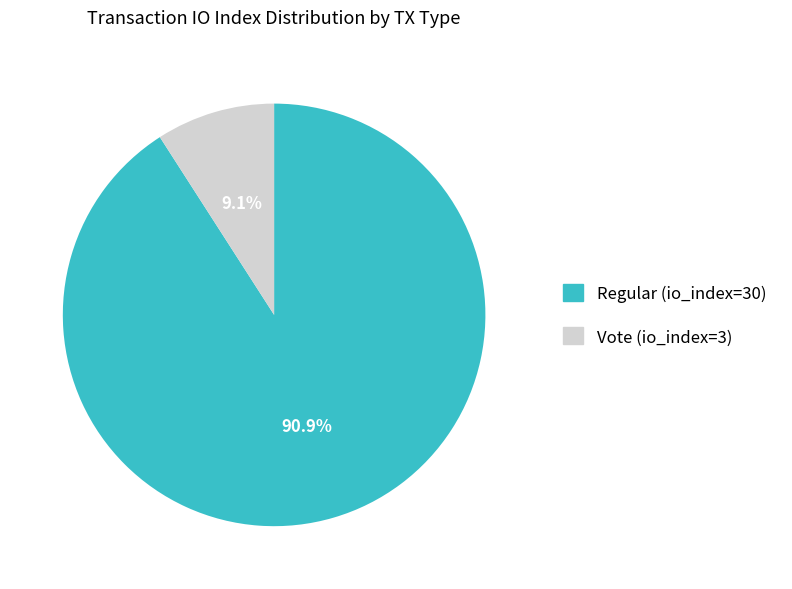

What percentage is the Vote (io_index=3) slice, to the nearest percent?

9%